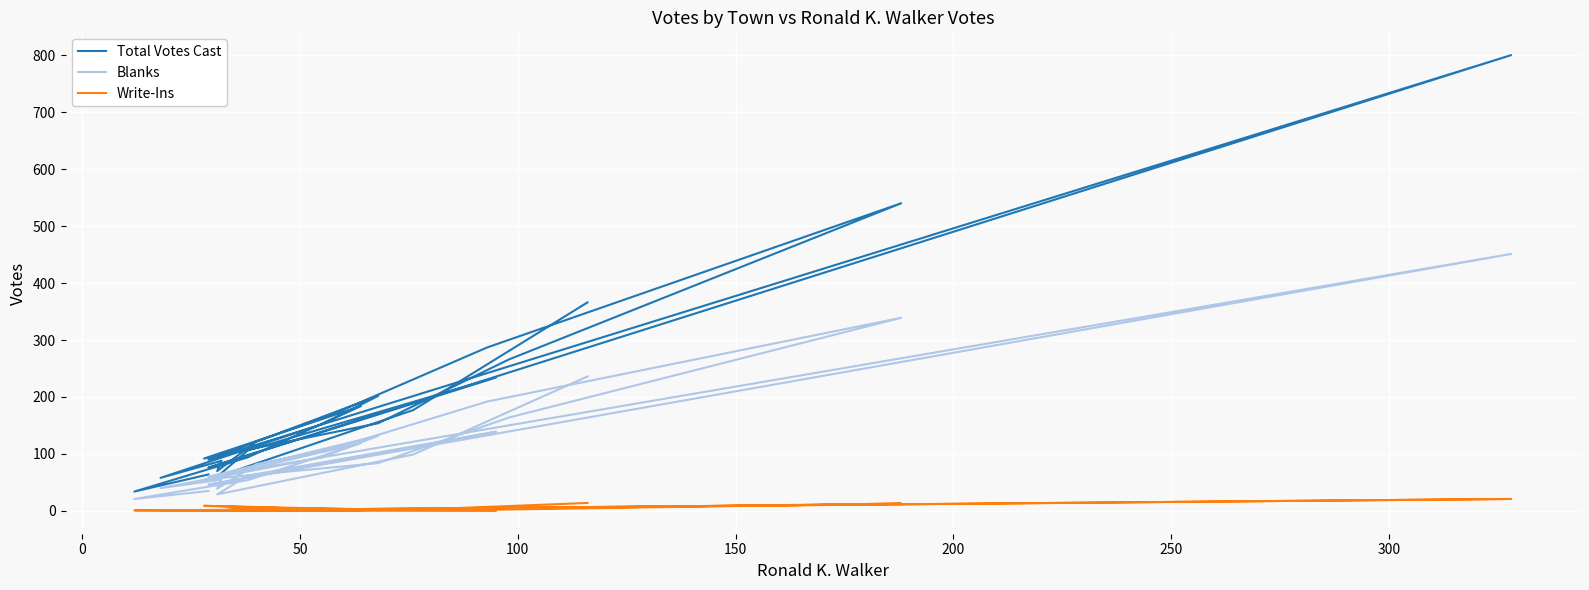

True or false: Blanks and Write-Ins intersect in this chart.

False